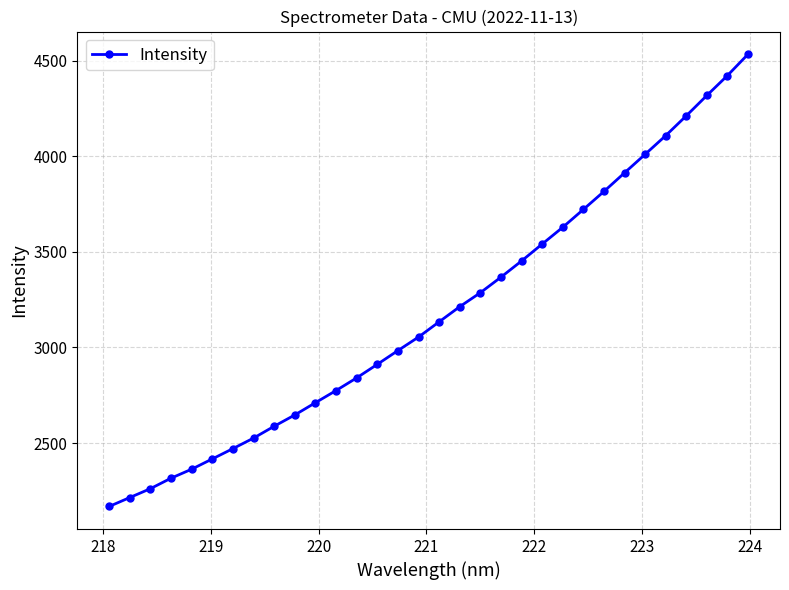

What is the smallest value displayed?

2168.4